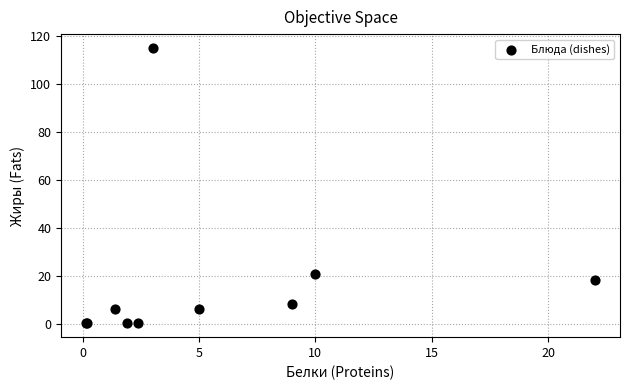

What Y value in the scatter plot is closest to 57?

20.8